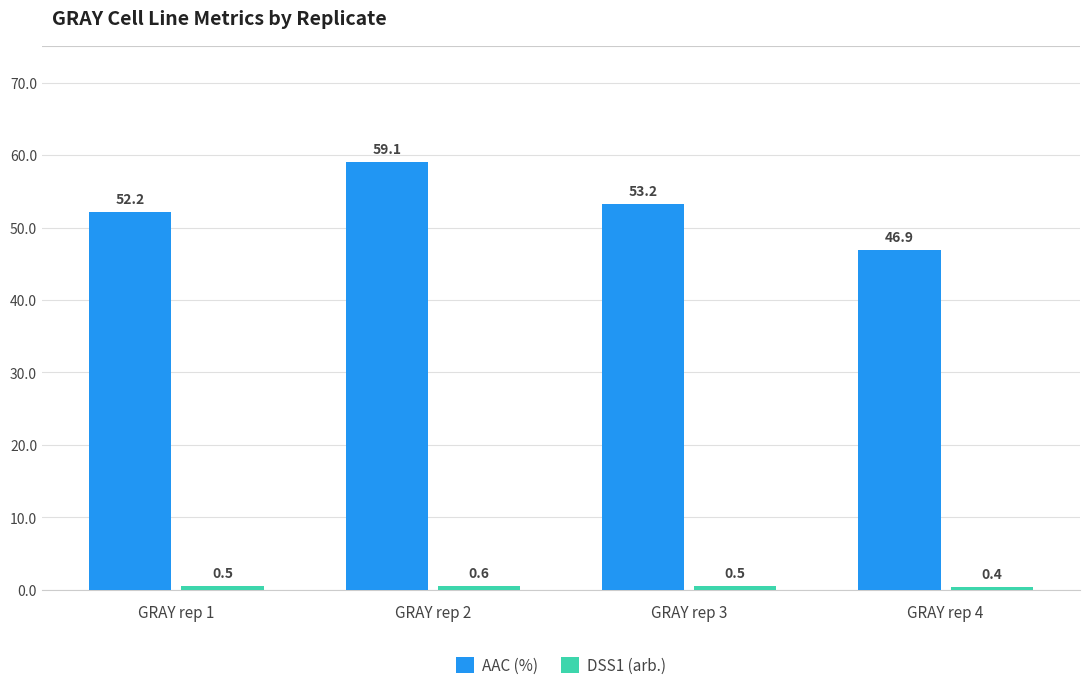

The AAC (%) series shows 64.8 at GRAY rep 4. True or false?

False